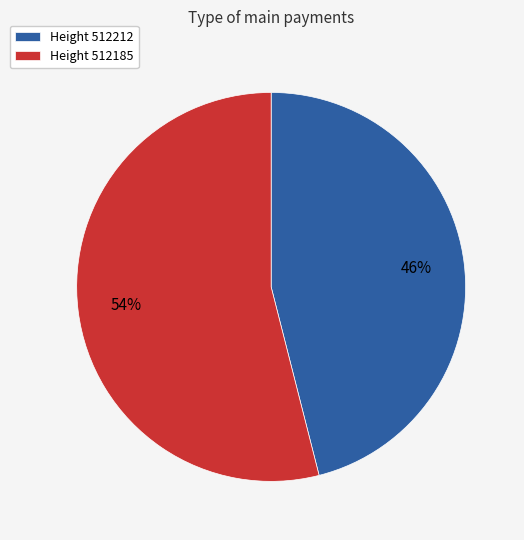

What is the majority slice?

Height 512185